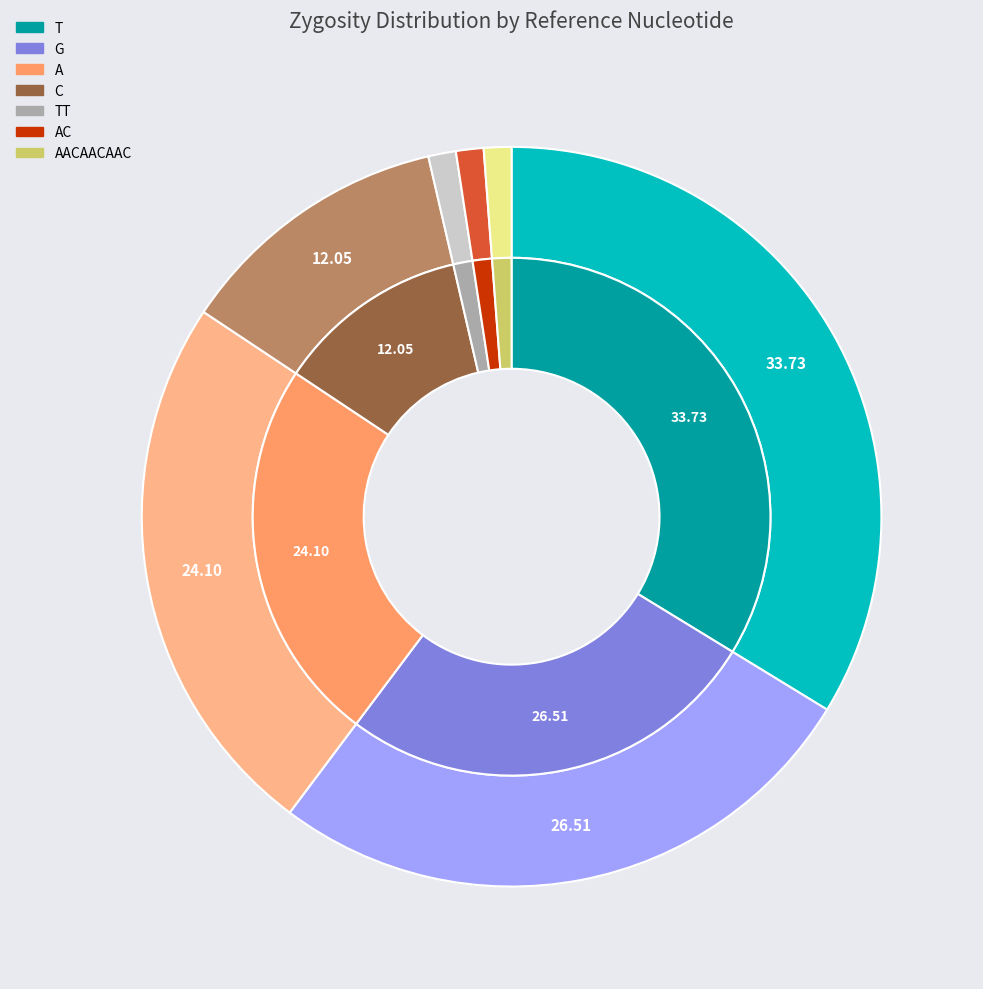

What percentage is the AC slice, to the nearest percent?

1%